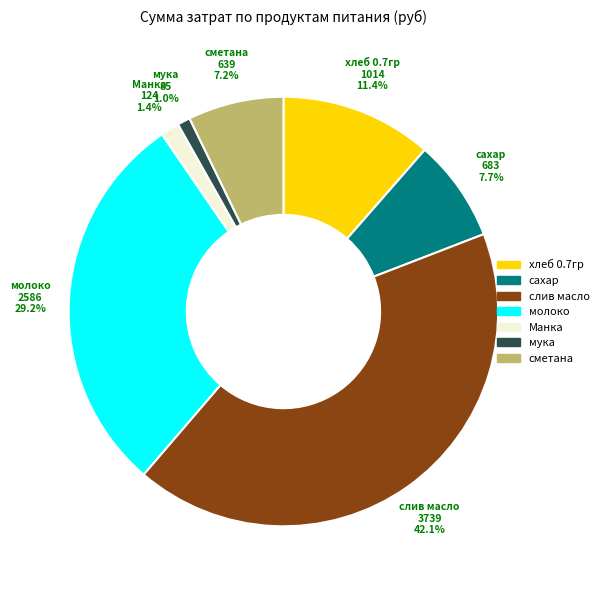

Is слив масло the majority of the pie?

No